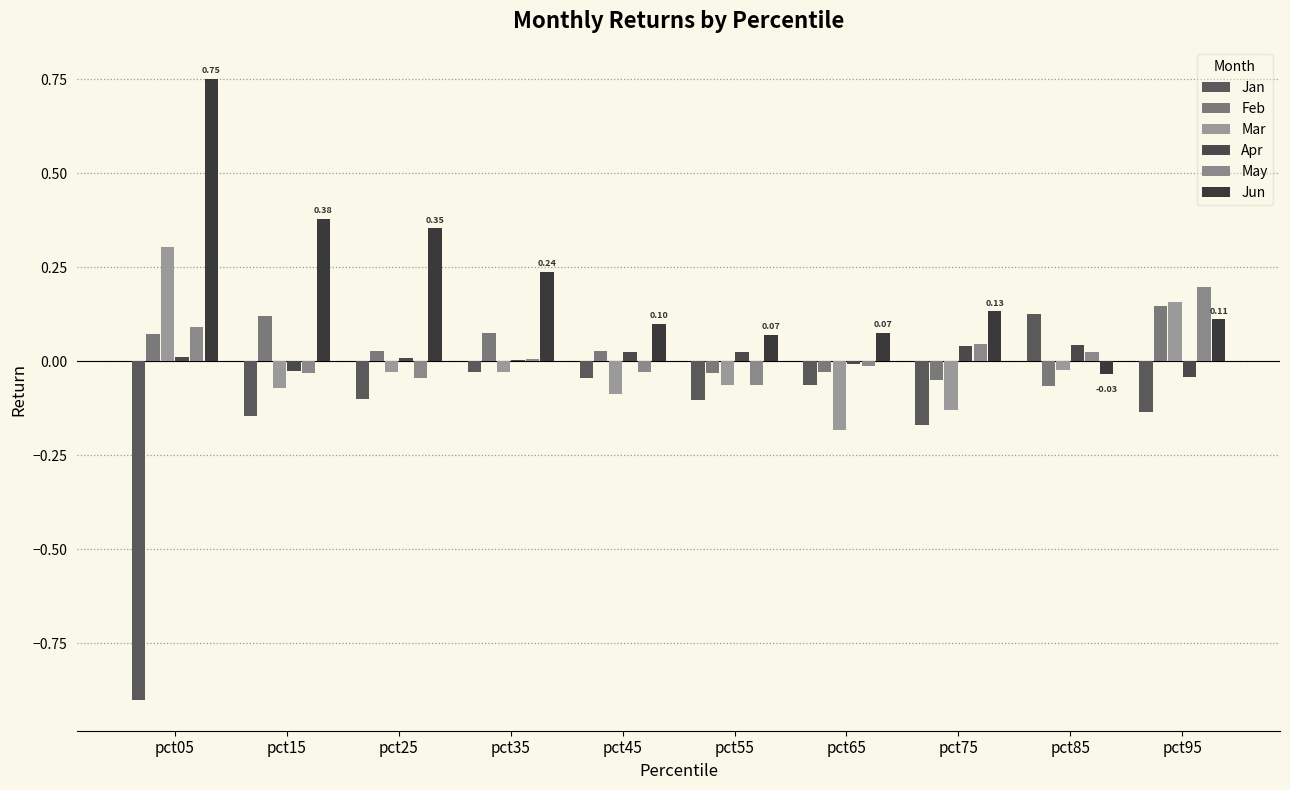

How many values in the Feb series exceed 0?

6